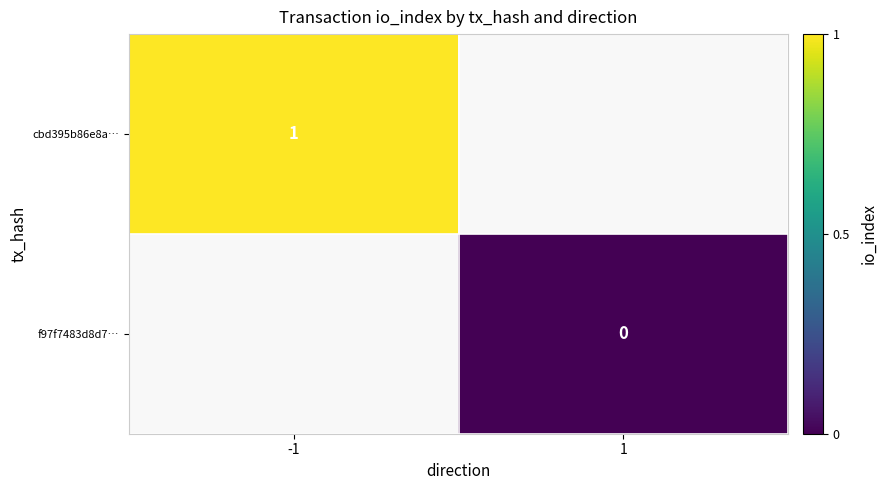

What is the maximum value shown in the chart?

1.0